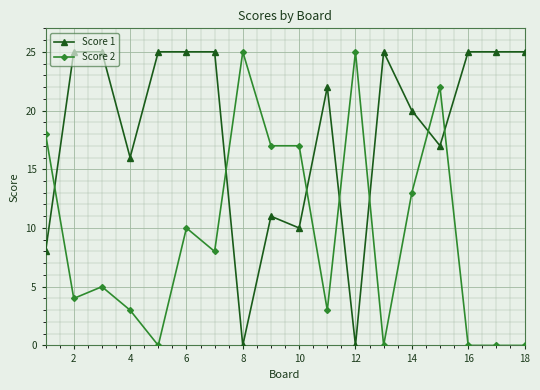

Rank the series by their average value, from lowest to highest.

Score 2, Score 1